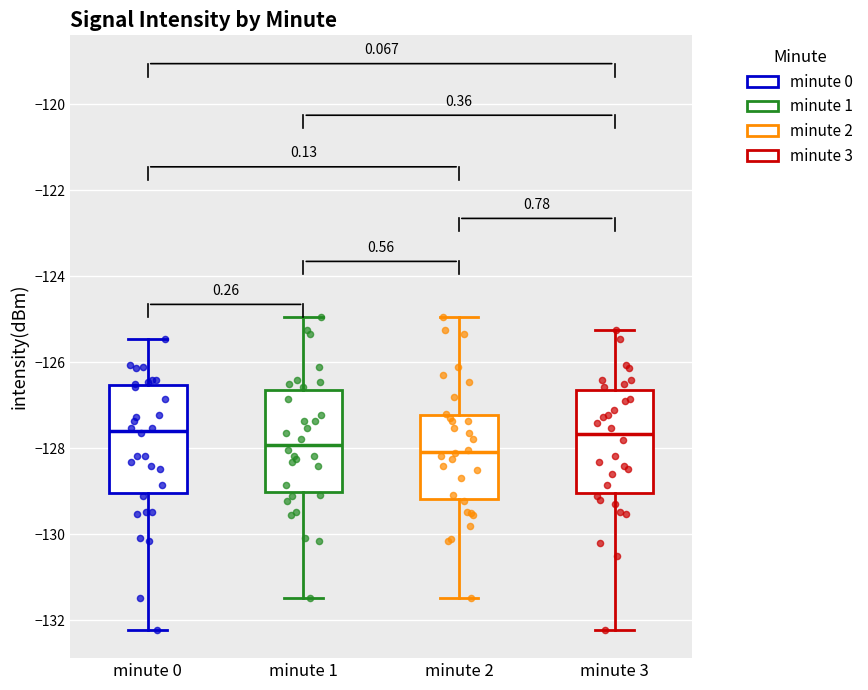

Reading left to right, transcribe this box plot: for each box, give where its median line is, the range the box spans, and where its two whiskers end, as read against the y-axis. The values are not printed on the chart, so give them approximately, as read against the axis.

minute 0: median -127.6, box -129.0 to -126.6, whiskers -132.2 to -125.4
minute 1: median -128.0, box -129.0 to -126.6, whiskers -131.4 to -125.0
minute 2: median -128.0, box -129.2 to -127.2, whiskers -131.4 to -125.0
minute 3: median -127.6, box -129.0 to -126.6, whiskers -132.2 to -125.2